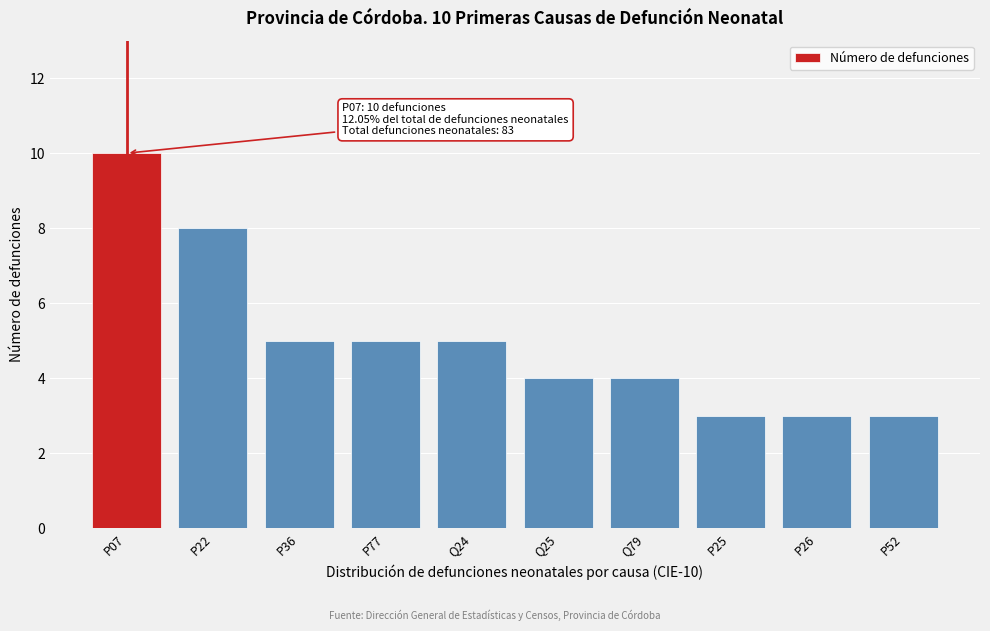

Reading left to right, transcribe all the data shown in this chart.

P07=10	P22=8	P36=5	P77=5	Q24=5	Q25=4	Q79=4	P25=3	P26=3	P52=3